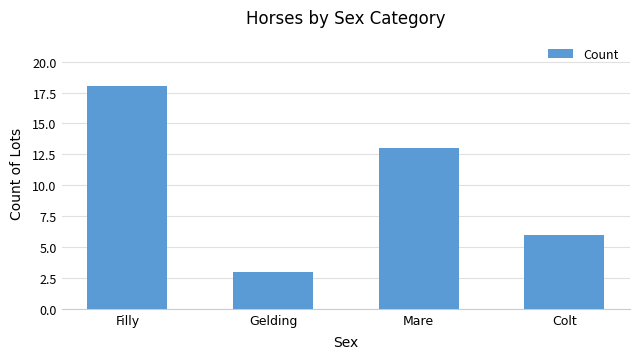

The value at Mare is 23. True or false?

False